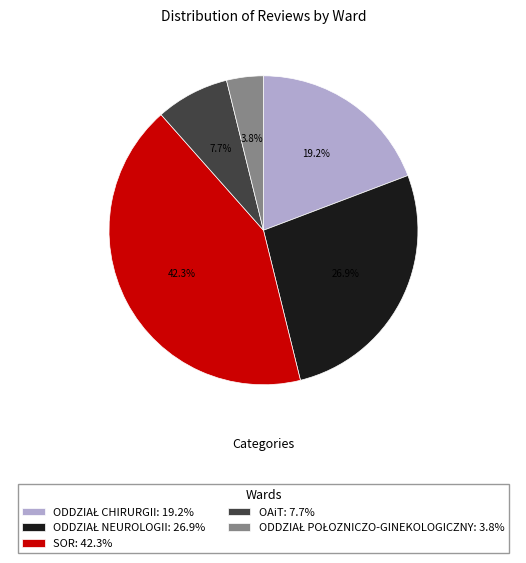

What portion of the pie excludes SOR: 42.3%?

57.7%